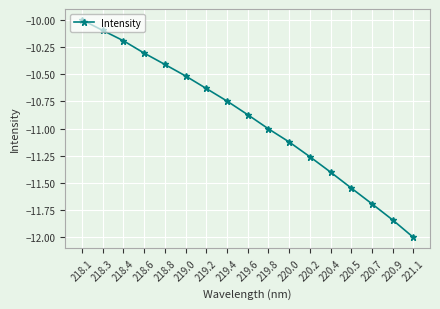

List the labels in order of value, largest first.

218.1, 218.3, 218.4, 218.6, 218.8, 219.0, 219.2, 219.4, 219.6, 219.8, 220.0, 220.2, 220.4, 220.5, 220.7, 220.9, 221.1